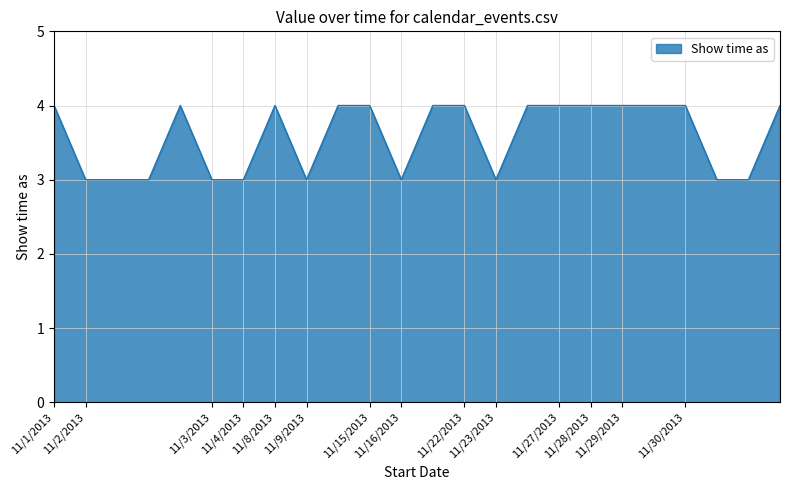

What is the maximum value shown in the chart?

4